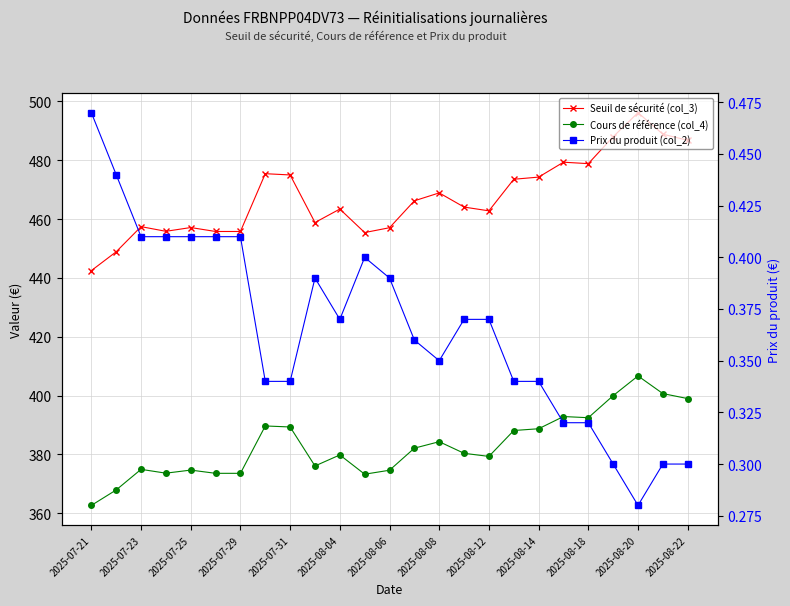

Is the value of Cours de référence (col_4) at 2025-07-21 greater than the value of Seuil de sécurité (col_3) at 2025-08-20?

No